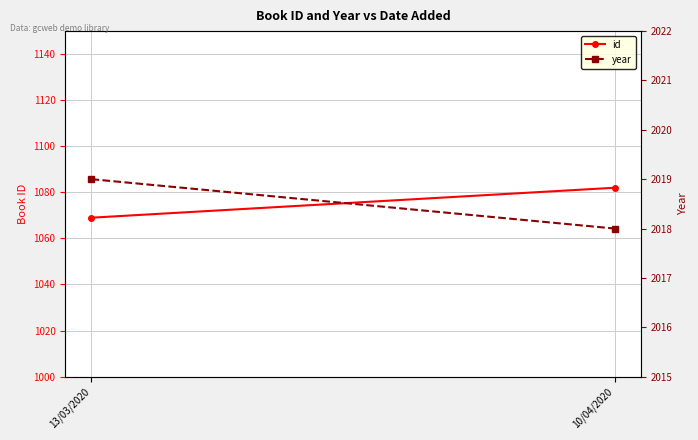

How many lines are shown in the chart?

2